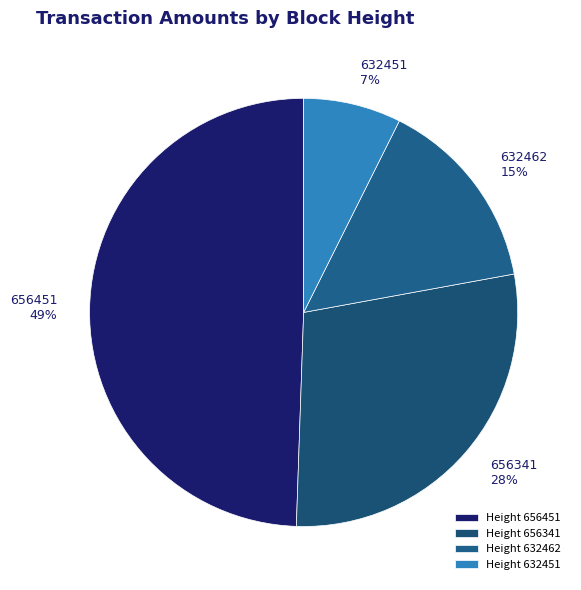

Is there any slice that represents more than half of the pie?

No